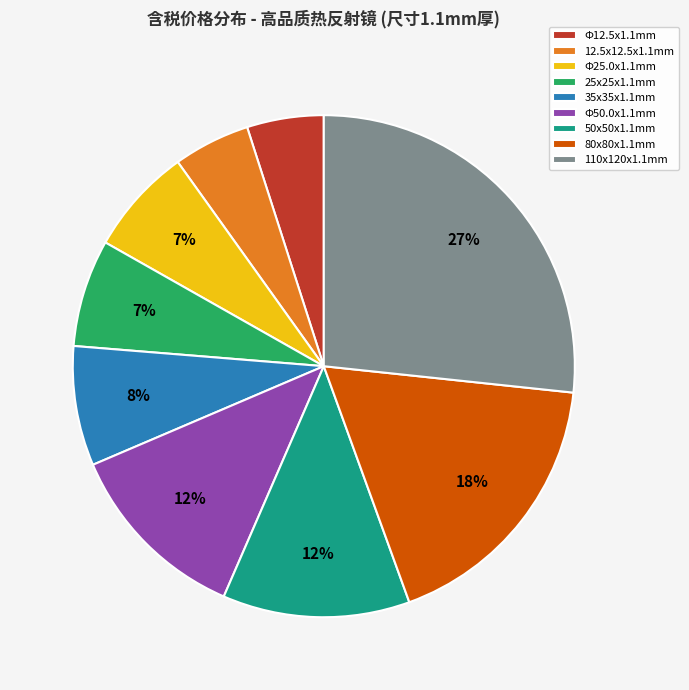

What is the ratio of the value at Φ50.0x1.1mm to the value at 25x25x1.1mm?

1.7